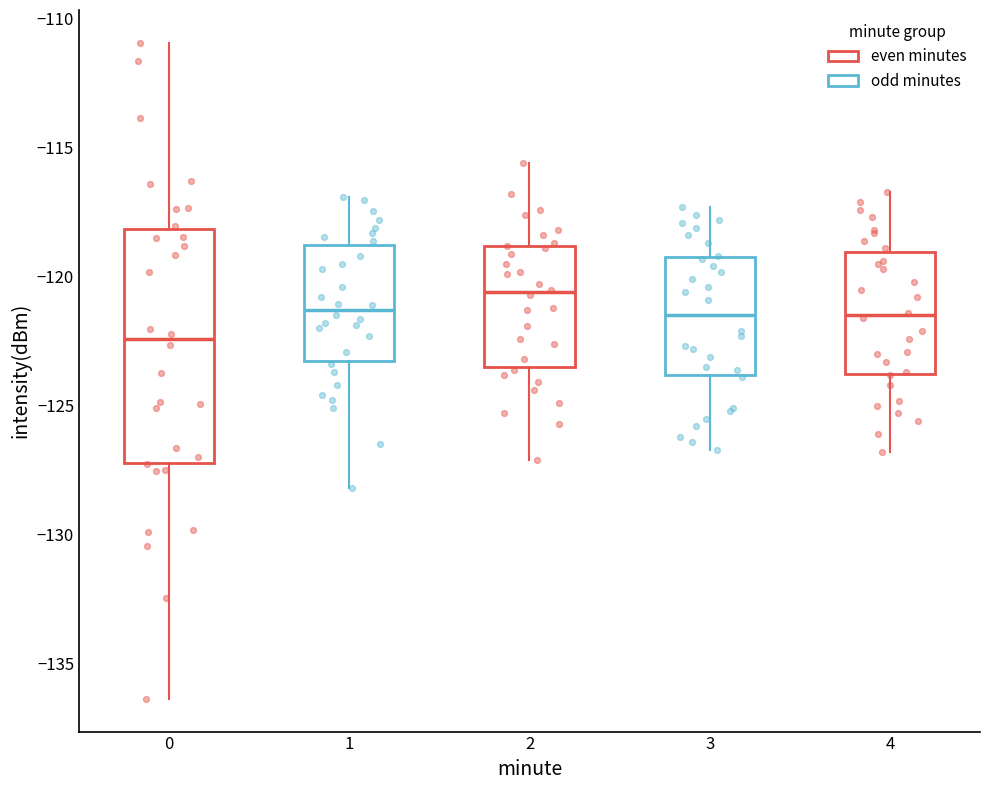

Reading left to right, read every box against the y-axis: the position of its median line, the range the box covers, and the ends of its whiskers. The values are not printed on the chart, so give them approximately, as read against the axis.

0: median -122.5, box -127.0 to -118.0, whiskers -136.5 to -111.0
1: median -121.5, box -123.5 to -118.5, whiskers -128.0 to -117.0
2: median -120.5, box -123.5 to -119.0, whiskers -127.0 to -115.5
3: median -121.5, box -124.0 to -119.0, whiskers -126.5 to -117.5
4: median -121.5, box -124.0 to -119.0, whiskers -127.0 to -116.5